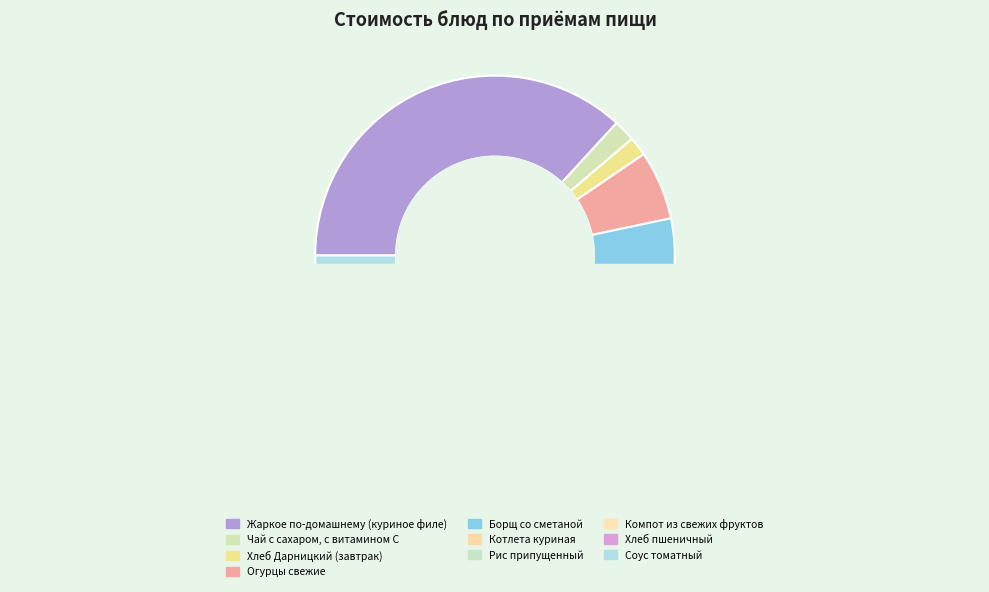

Is the sum of Хлеб пшеничный and Хлеб Дарницкий (завтрак) greater than half?

No